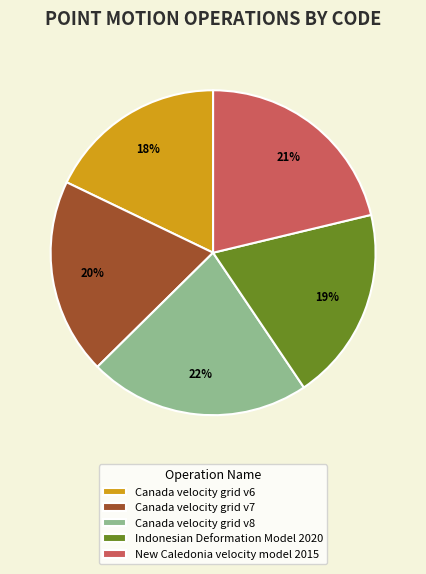

Count the number of slices in the pie.

5